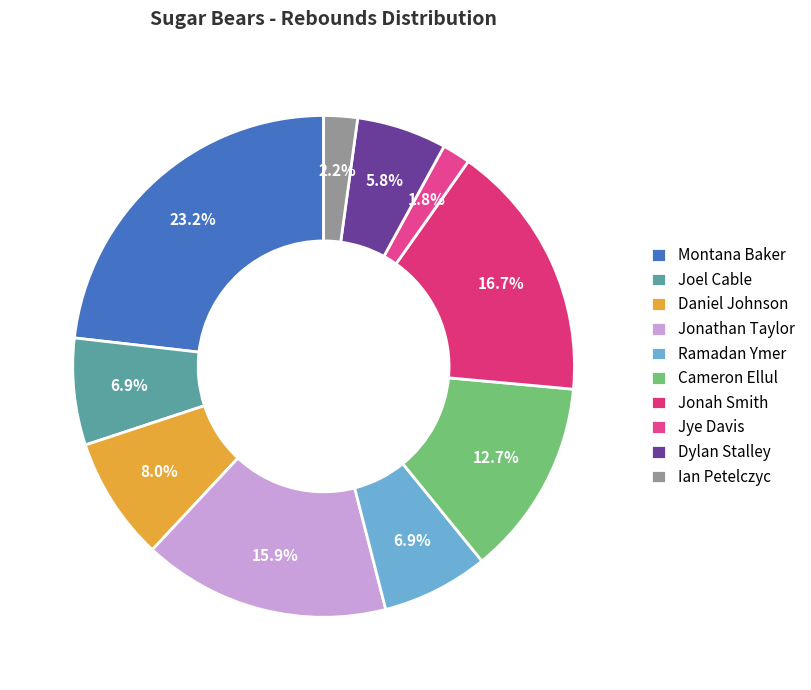

To the nearest percent, what is the average slice percentage?

10%